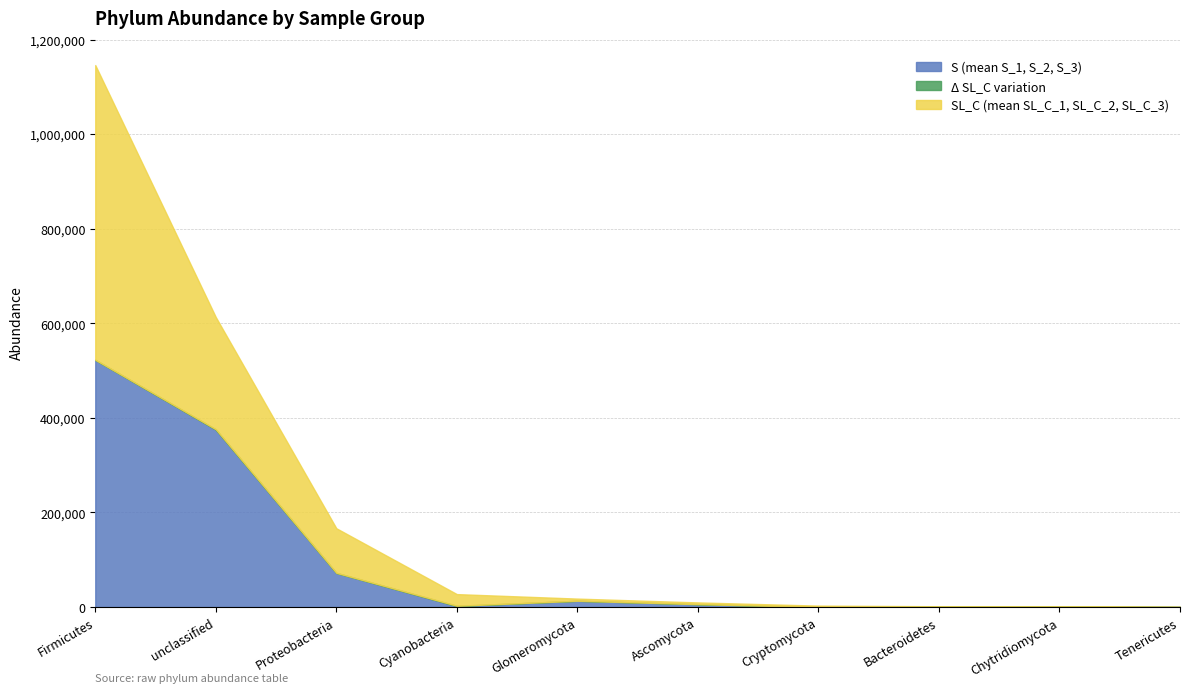

What is the highest value of the S (mean S_1, S_2, S_3) series?

522688.1